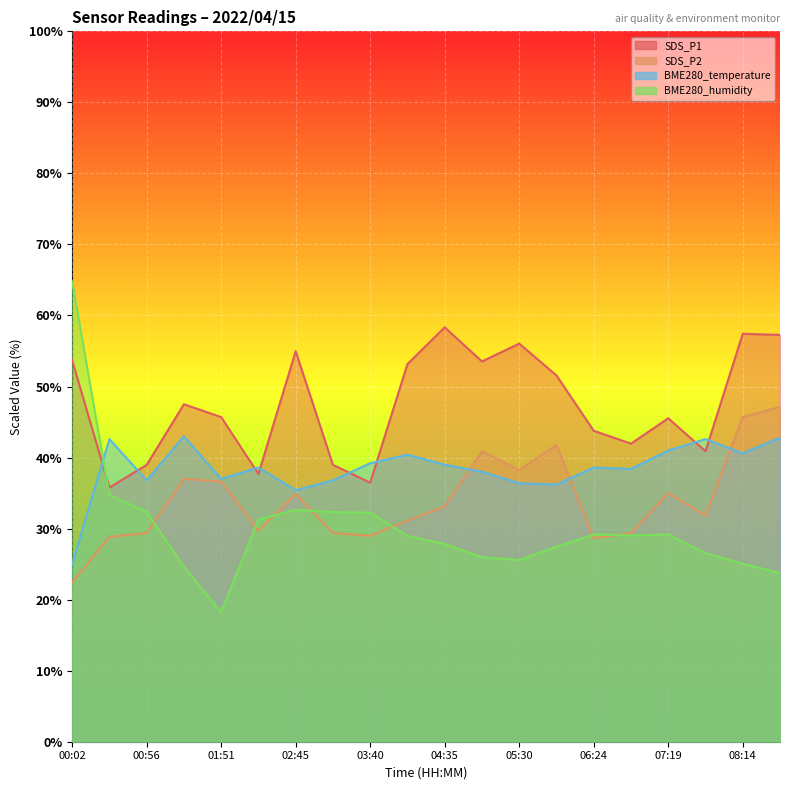

Where is BME280_temperature nearest to the value 34?

02:45